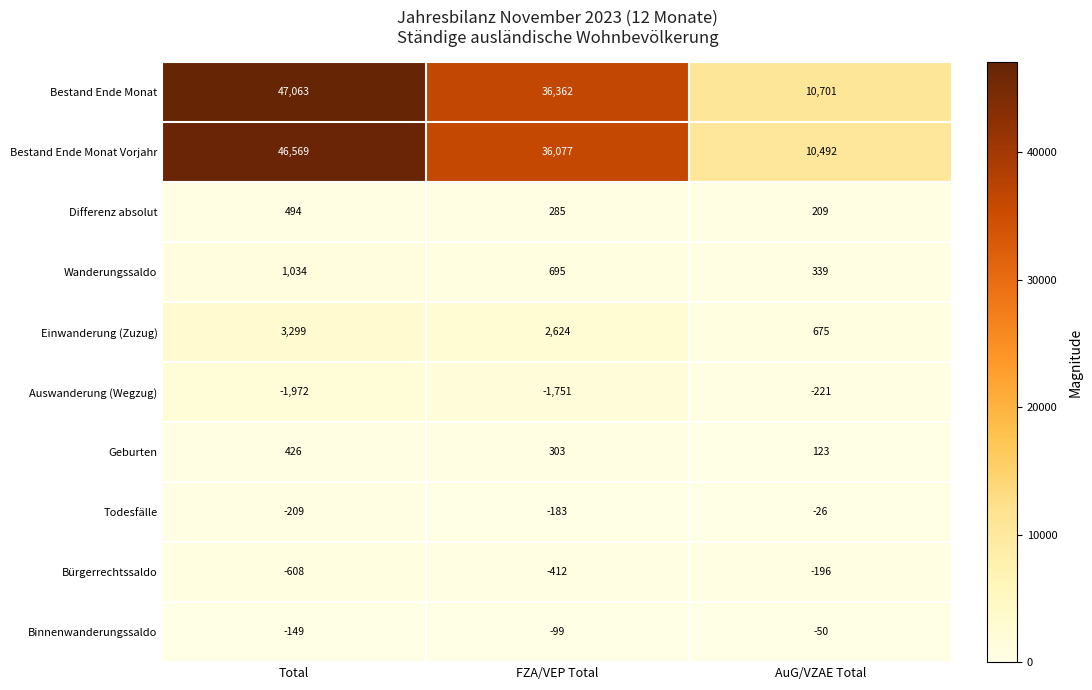

Reading right to left, what are all the values shown in this chart?

Bestand Ende Monat: 10701	36362	47063
Bestand Ende Monat Vorjahr: 10492	36077	46569
Differenz absolut: 209	285	494
Wanderungssaldo: 339	695	1034
Einwanderung (Zuzug): 675	2624	3299
Auswanderung (Wegzug): -221	-1751	-1972
Geburten: 123	303	426
Todesfälle: -26	-183	-209
Bürgerrechtssaldo: -196	-412	-608
Binnenwanderungssaldo: -50	-99	-149